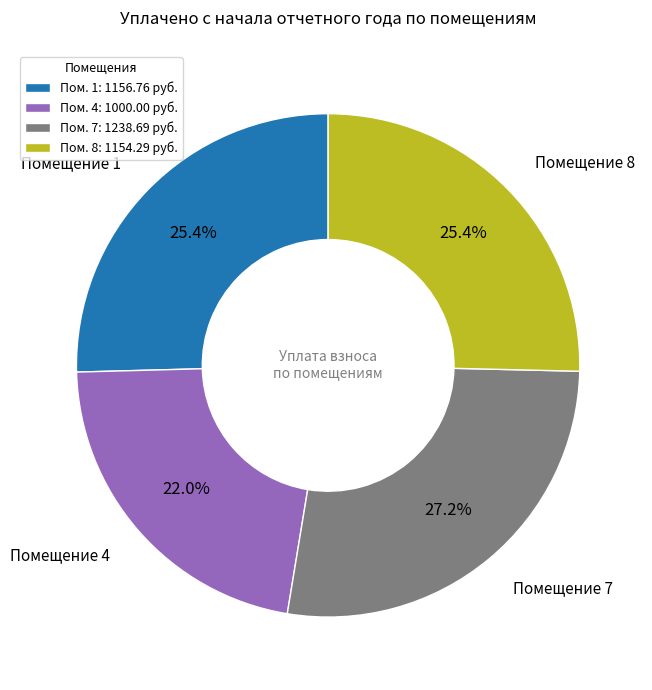

How many slices are in this pie chart?

4